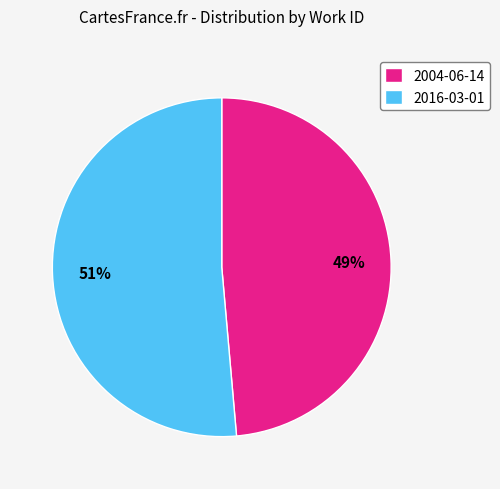

To the nearest percent, what percentage of the pie is 2016-03-01?

51%